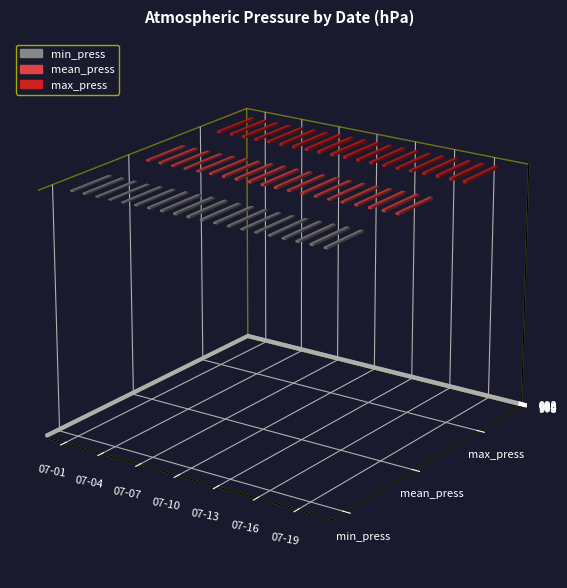

The value of min_press at 07-02 is 983.6. True or false?

True